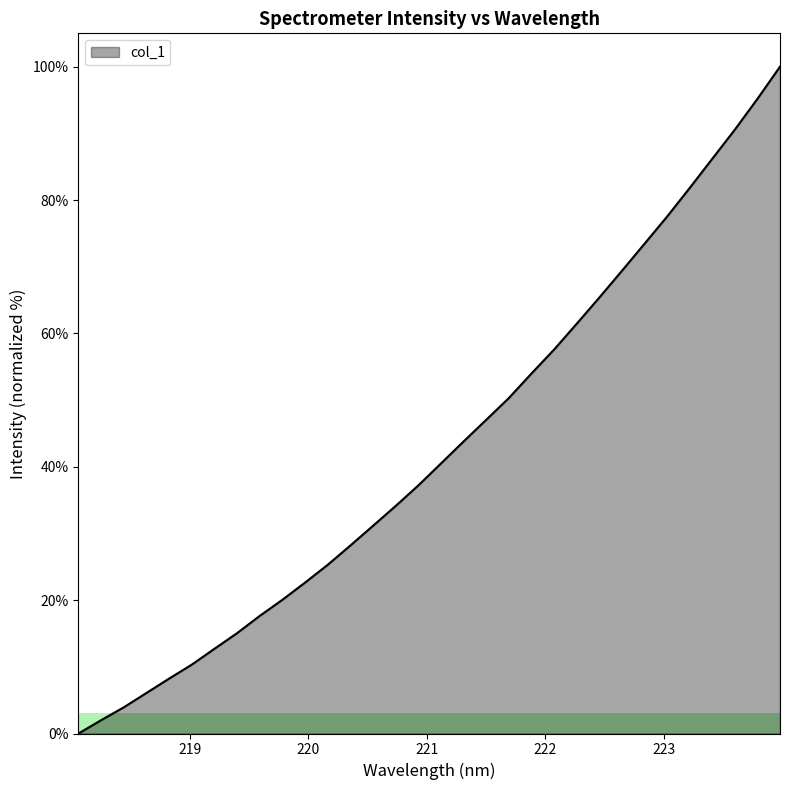

What is the maximum value shown in the chart?

100.0